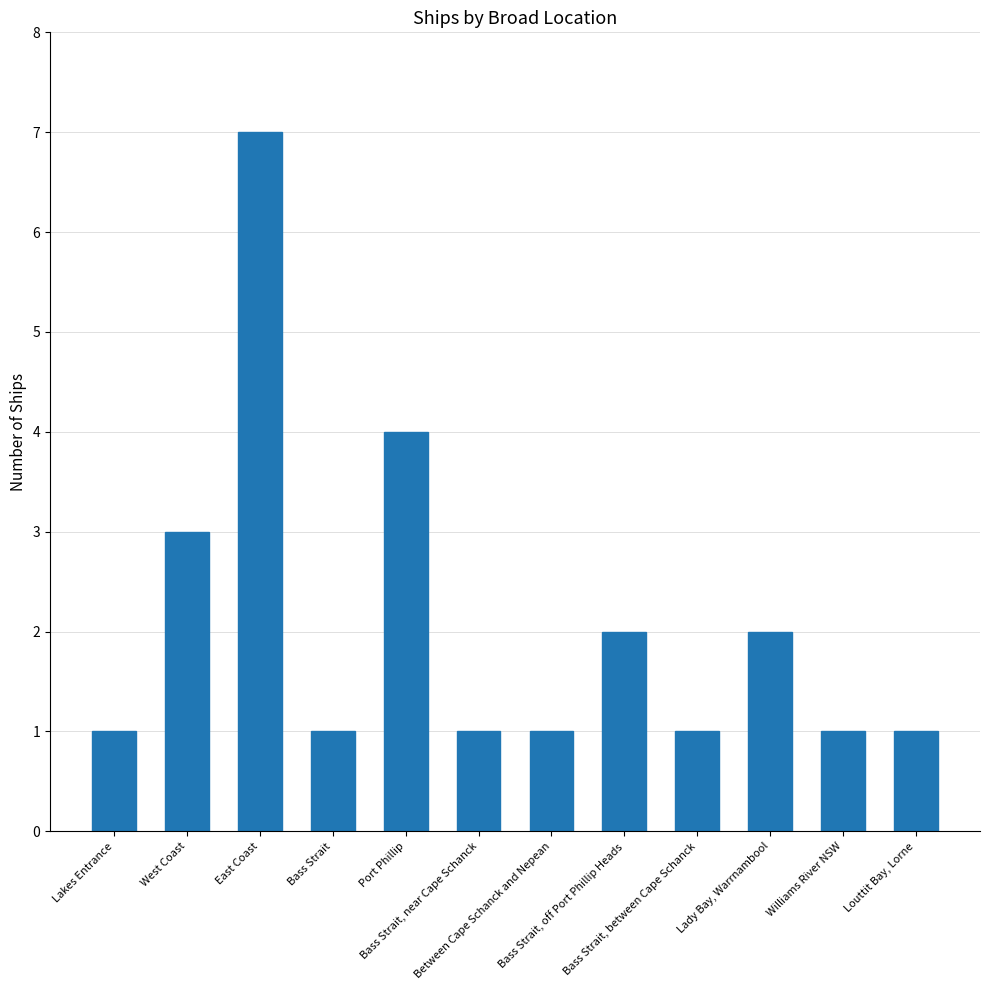

What is the difference between the values at Bass Strait and Port Phillip?

3